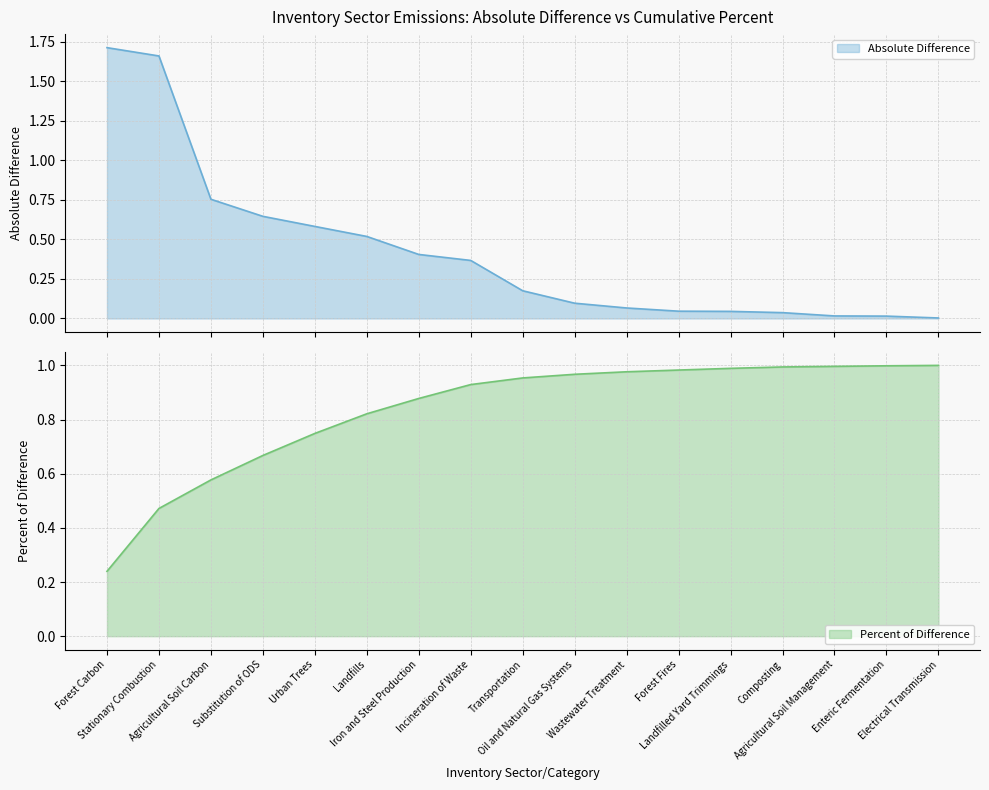

Does the chart display data point markers on the line(s)?

No